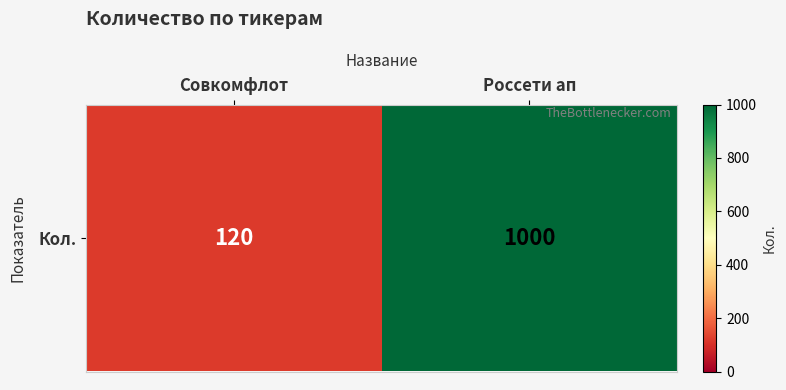

Is it true that the value at Совкомфлот is 120?

True